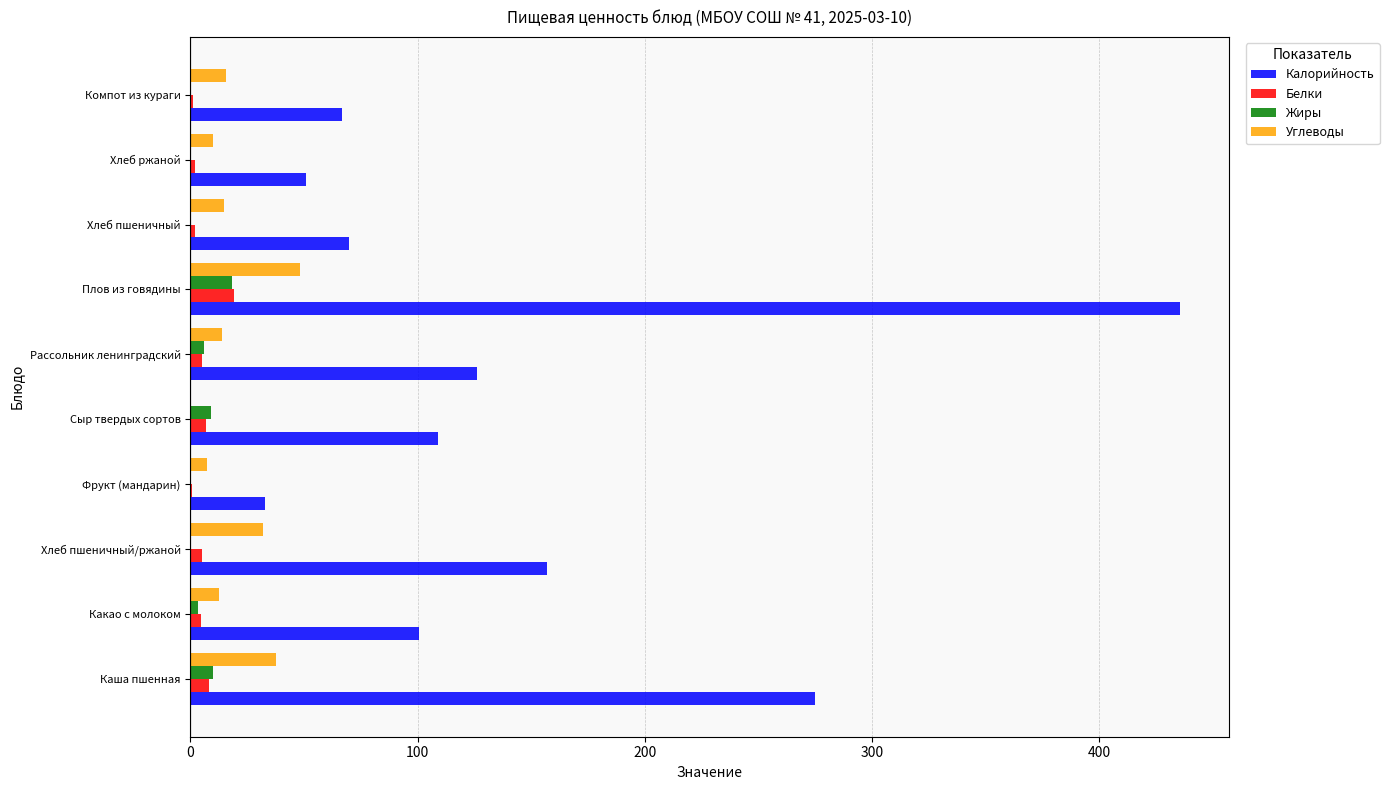

The value of Калорийность at Сыр твердых сортов is 109.1. True or false?

True